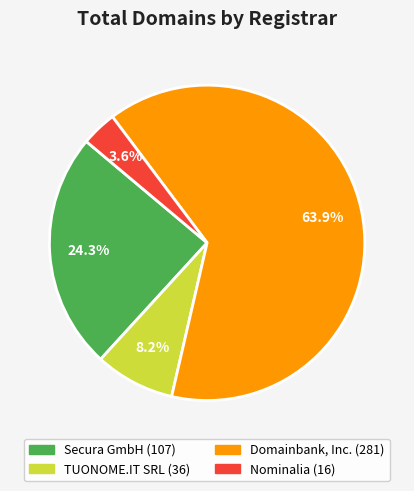

Rank the categories by value from lowest to highest.

Nominalia, TUONOME.IT SRL, Secura GmbH, Domainbank, Inc.